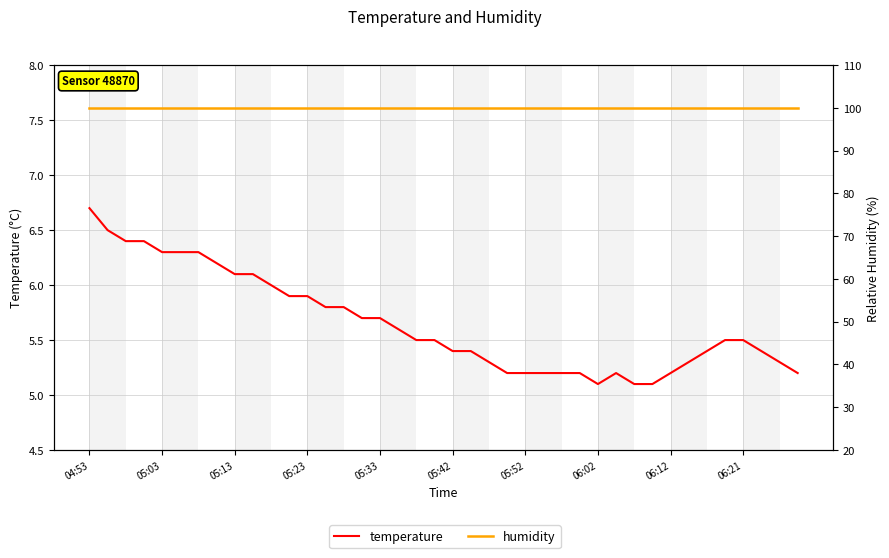

Count the number of categories in the chart.

40